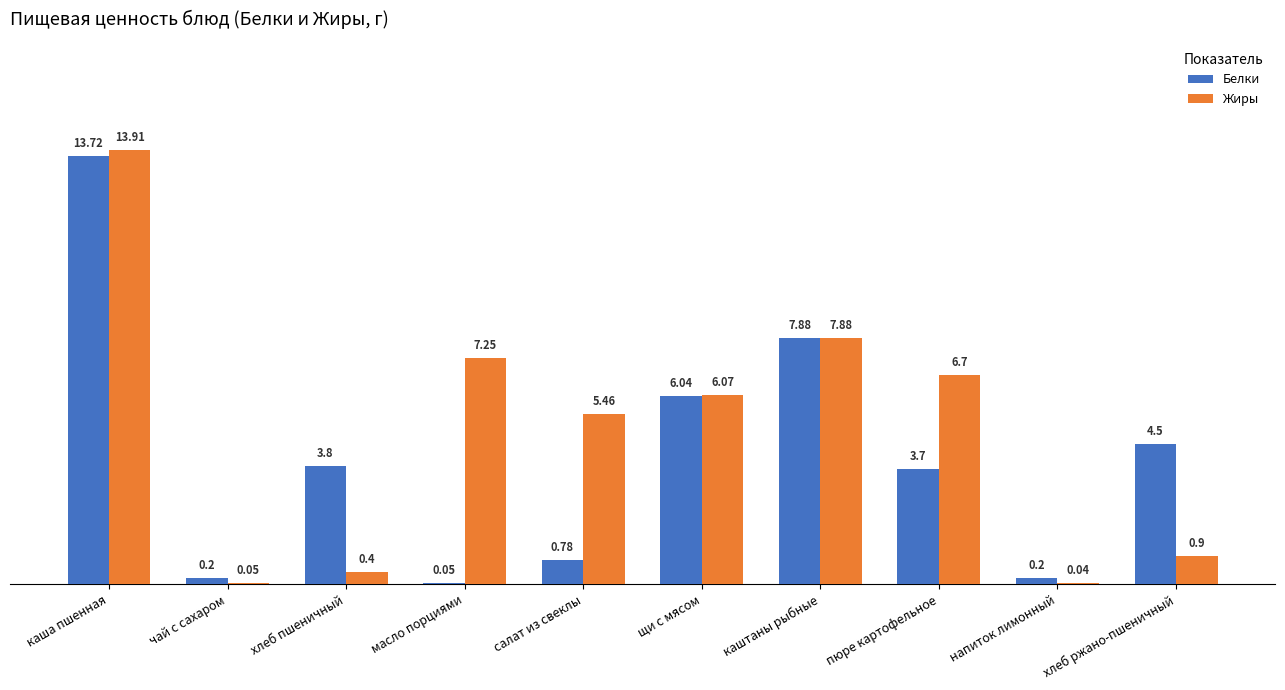

Between каша пшенная and хлеб ржано-пшеничный, which series saw the biggest shift?

Жиры